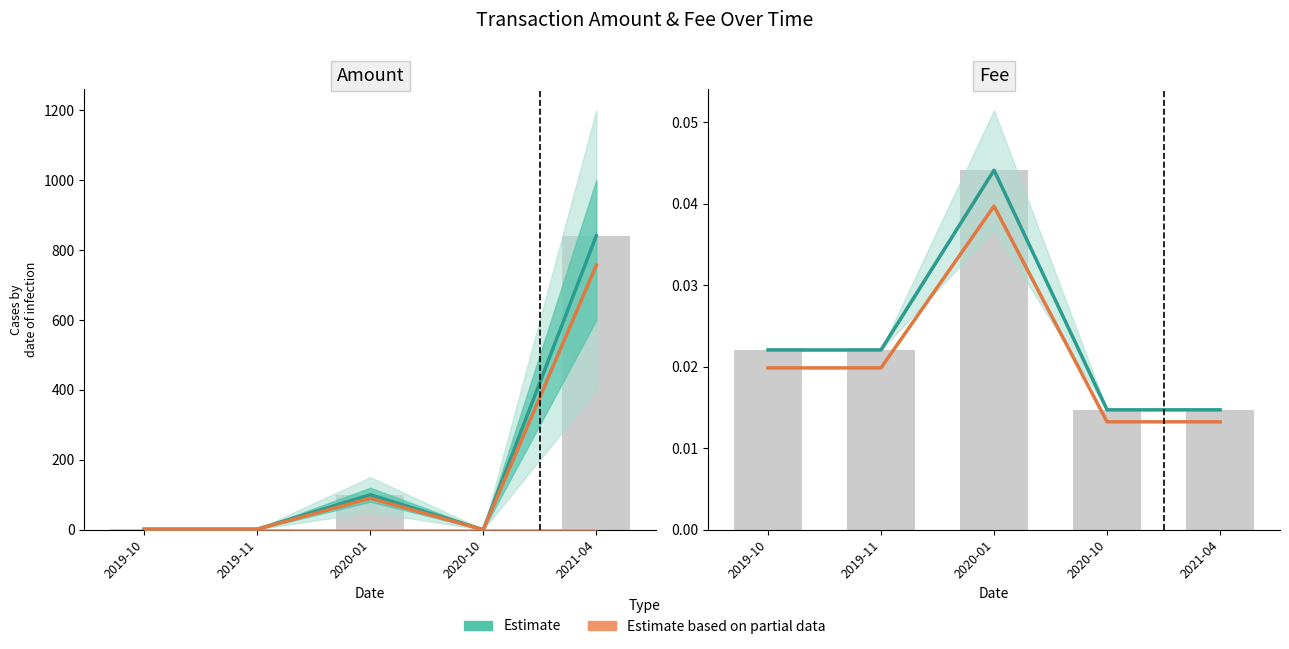

What are all the series names shown in the legend?

Estimate, Estimate based on partial data